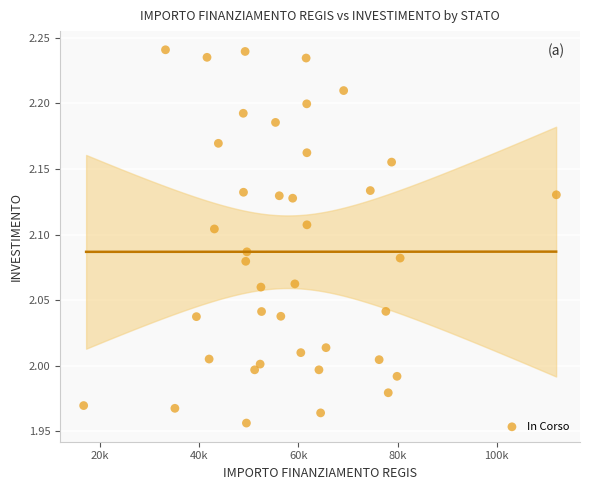

What is the range of X values (max minus min)?

95206.9